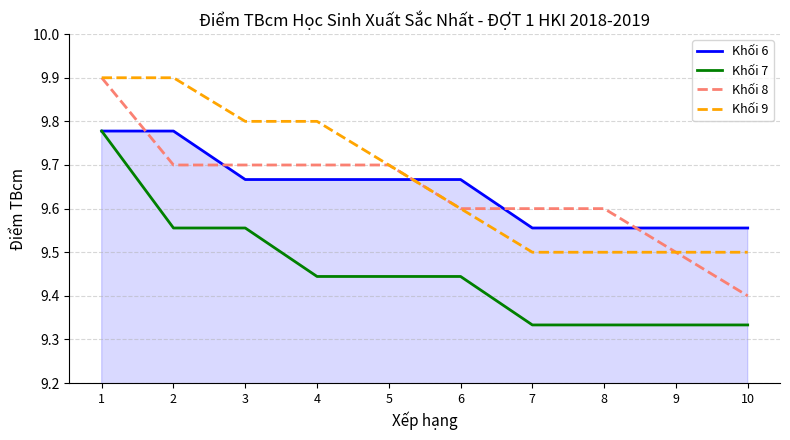

Is it true that Khối 6 equals 5.8 at 2?

False